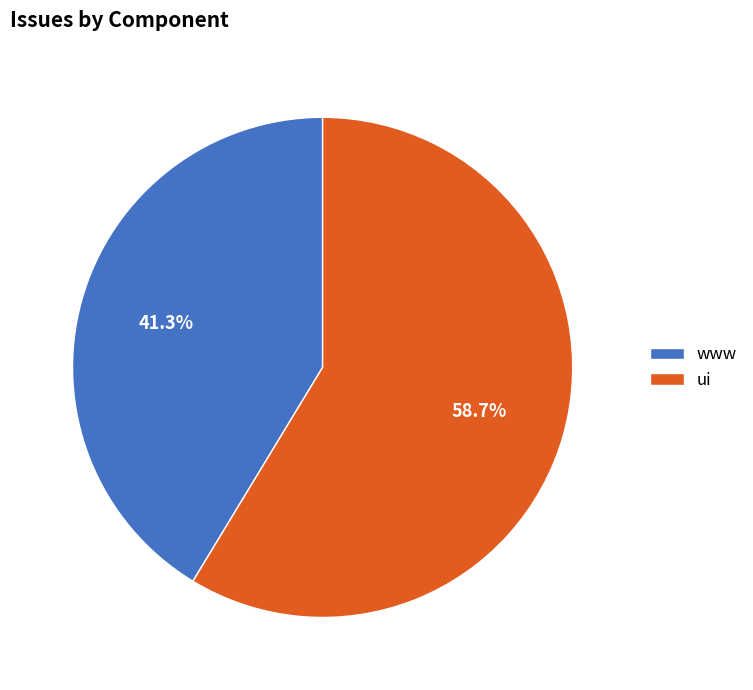

How many slices are in this pie chart?

2